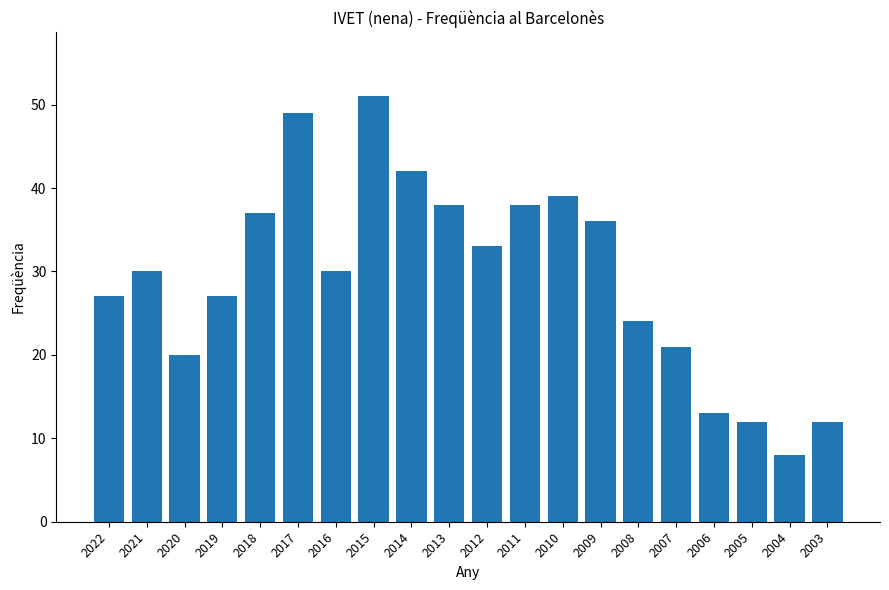

Count the number of data series in this chart.

1